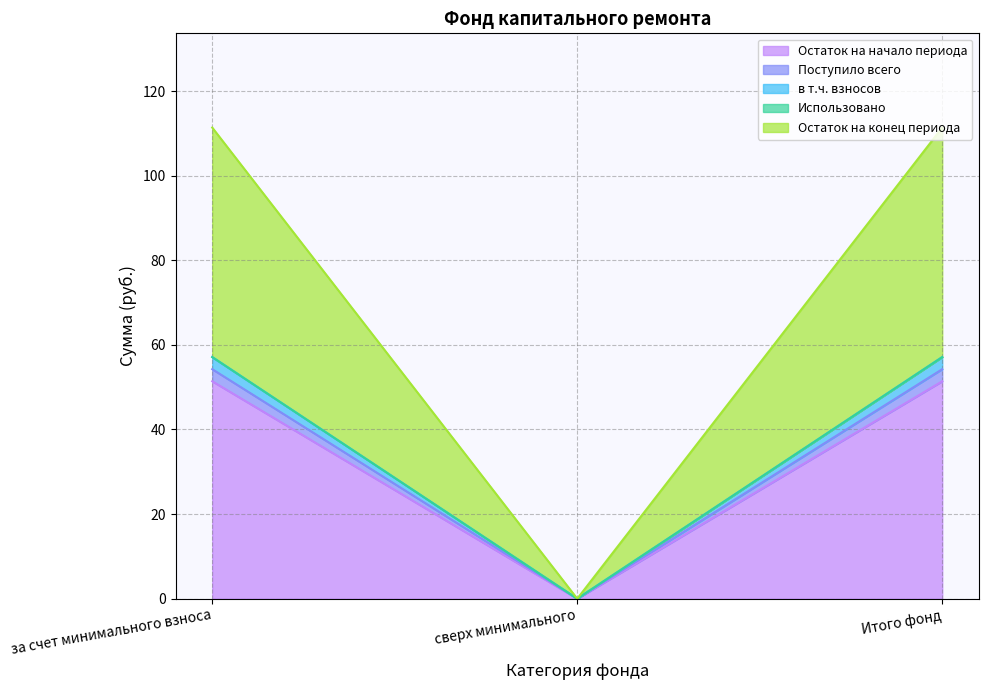

Which has a higher value, сверх минимального or Итого фонд?

Итого фонд